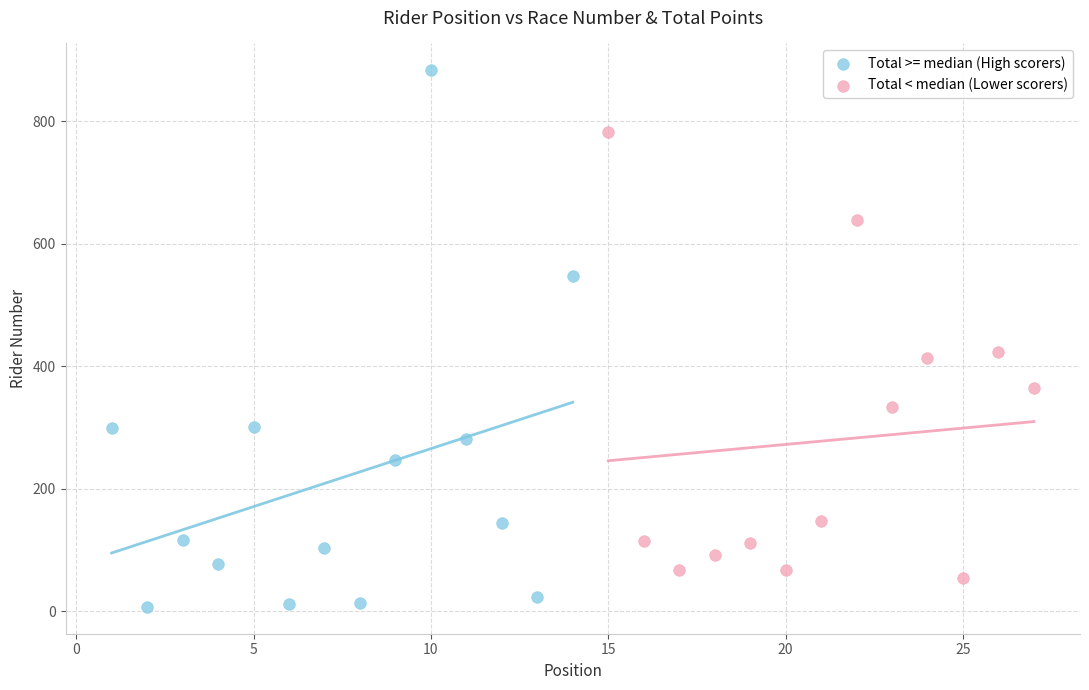

Which series has the widest spread of Y values?

Total >= median (High scorers)